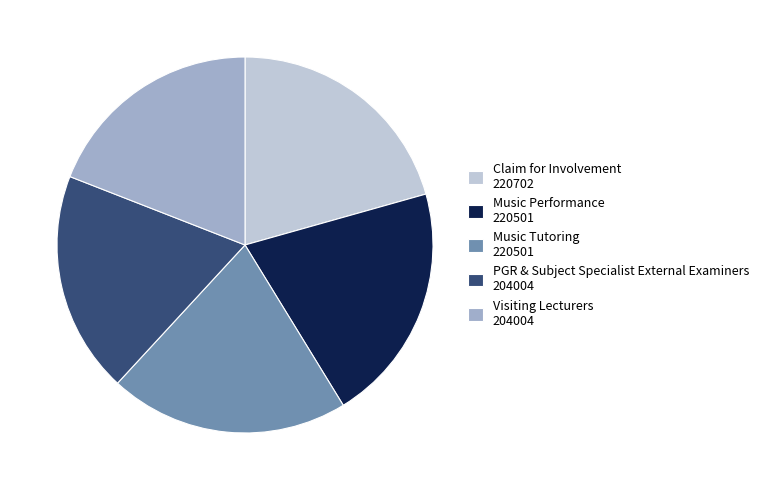

Approximately how many times larger is the value at PGR & Subject Specialist External Examiners compared to Music Tutoring?

0.9